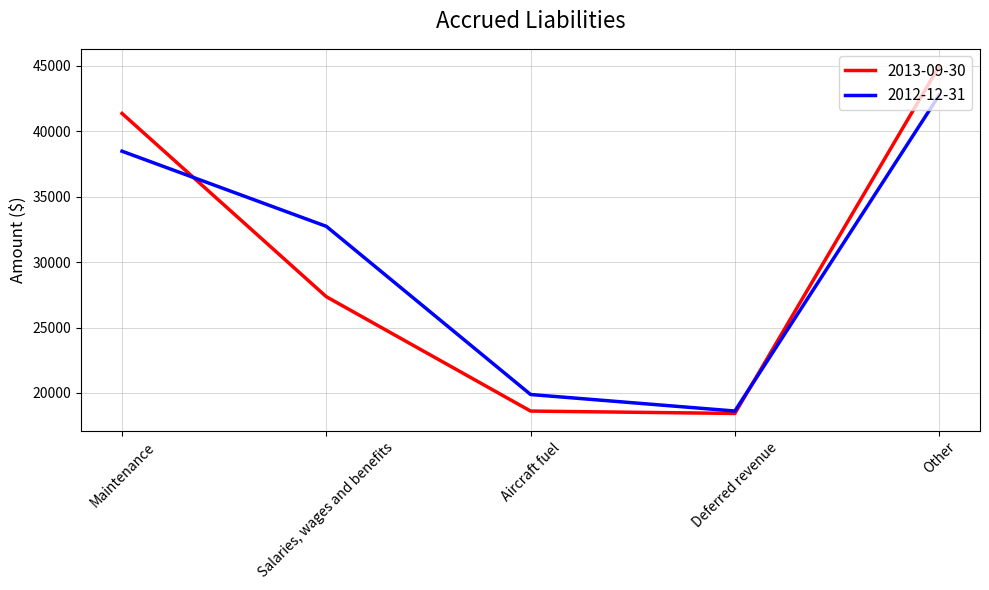

What is the difference between the highest and lowest values at Salaries, wages and benefits?

5378